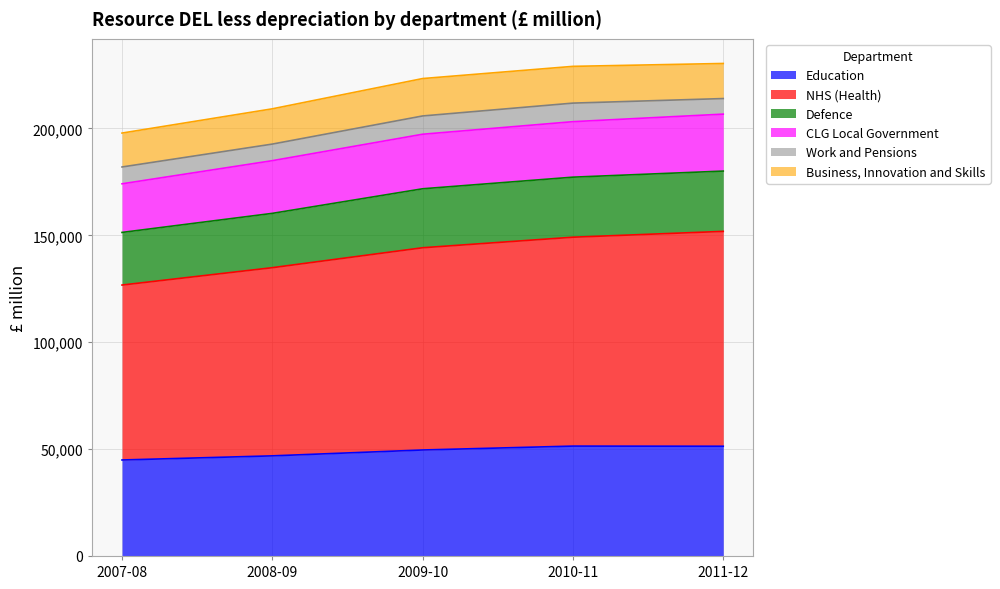

Which category has the lowest value in the CLG Local Government series?

2007-08